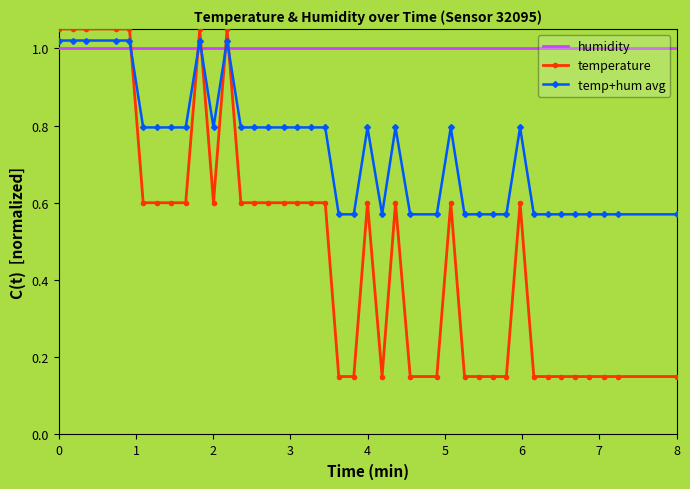

What are all the series names shown in the legend?

humidity, temperature, temp+hum avg